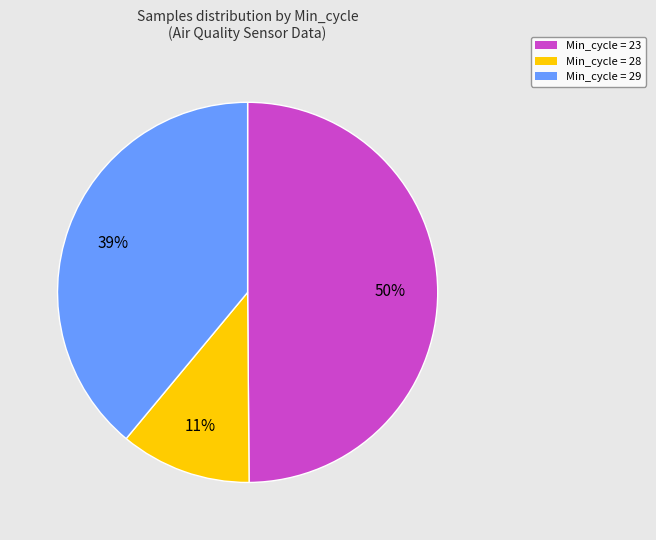

To the nearest percent, what is the average slice percentage?

33%